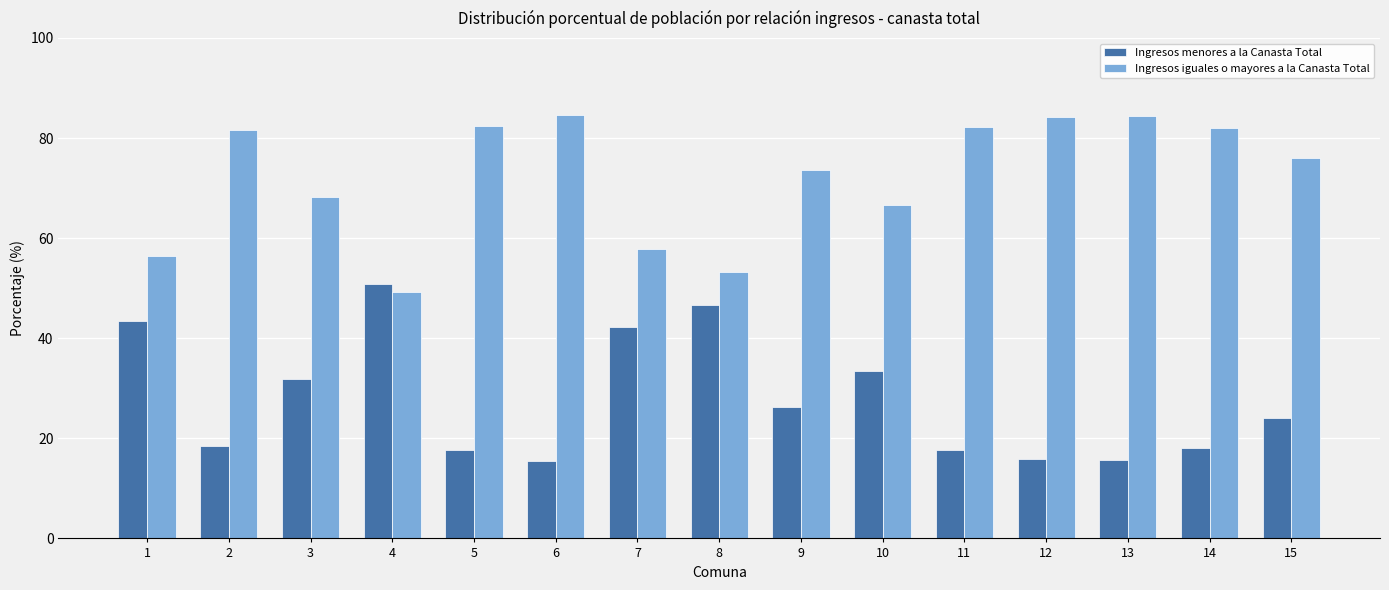

Is the value of Ingresos iguales o mayores a la Canasta Total at 2 greater than the value of Ingresos menores a la Canasta Total at 6?

Yes